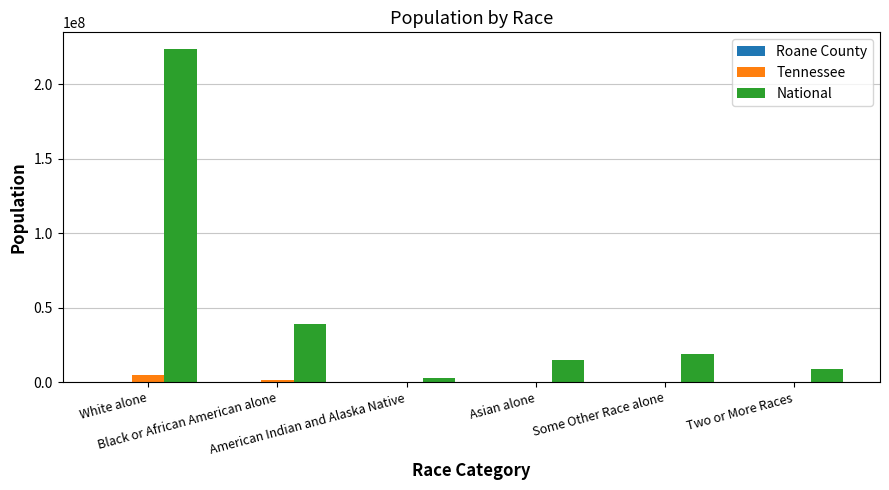

Which series has the largest total across all categories?

National